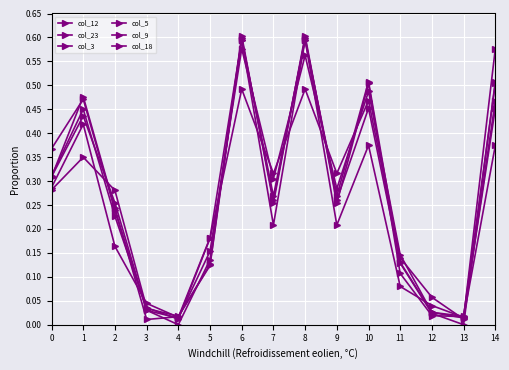

Reading left to right, transcribe all the data shown in this chart.

col_12: 0.3	0.4	0.3	0.0	0.0	0.2	0.6	0.3	0.6	0.3	0.5	0.1	0.0	0.0	0.6
col_23: 0.3	0.3	0.3	0.0	0.0	0.2	0.5	0.3	0.5	0.3	0.5	0.1	0.1	0.0	0.5
col_3: 0.3	0.5	0.2	0.0	0.0	0.1	0.6	0.3	0.6	0.3	0.5	0.1	0.0	0.0	0.5
col_5: 0.3	0.4	0.2	0.0	0.0	0.2	0.6	0.2	0.6	0.2	0.4	0.1	0.0	0.0	0.4
col_9: 0.3	0.5	0.2	0.0	0.0	0.1	0.6	0.3	0.6	0.3	0.5	0.1	0.0	0.0	0.5
col_18: 0.4	0.5	0.2	0.0	0.0	0.1	0.6	0.3	0.6	0.3	0.5	0.1	0.0	0.0	0.5